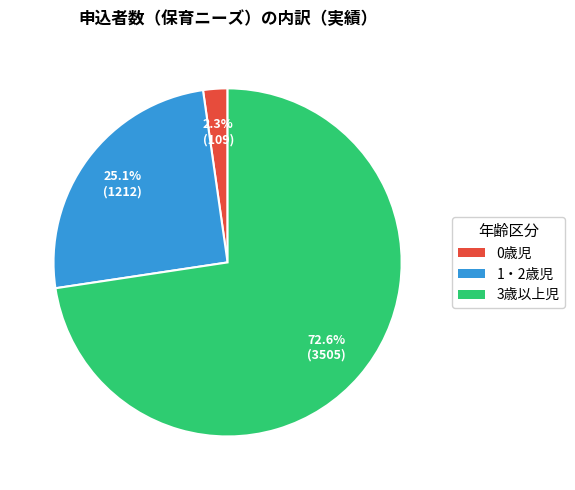

Is it true that 1・2歳児 is 25% of the pie?

True